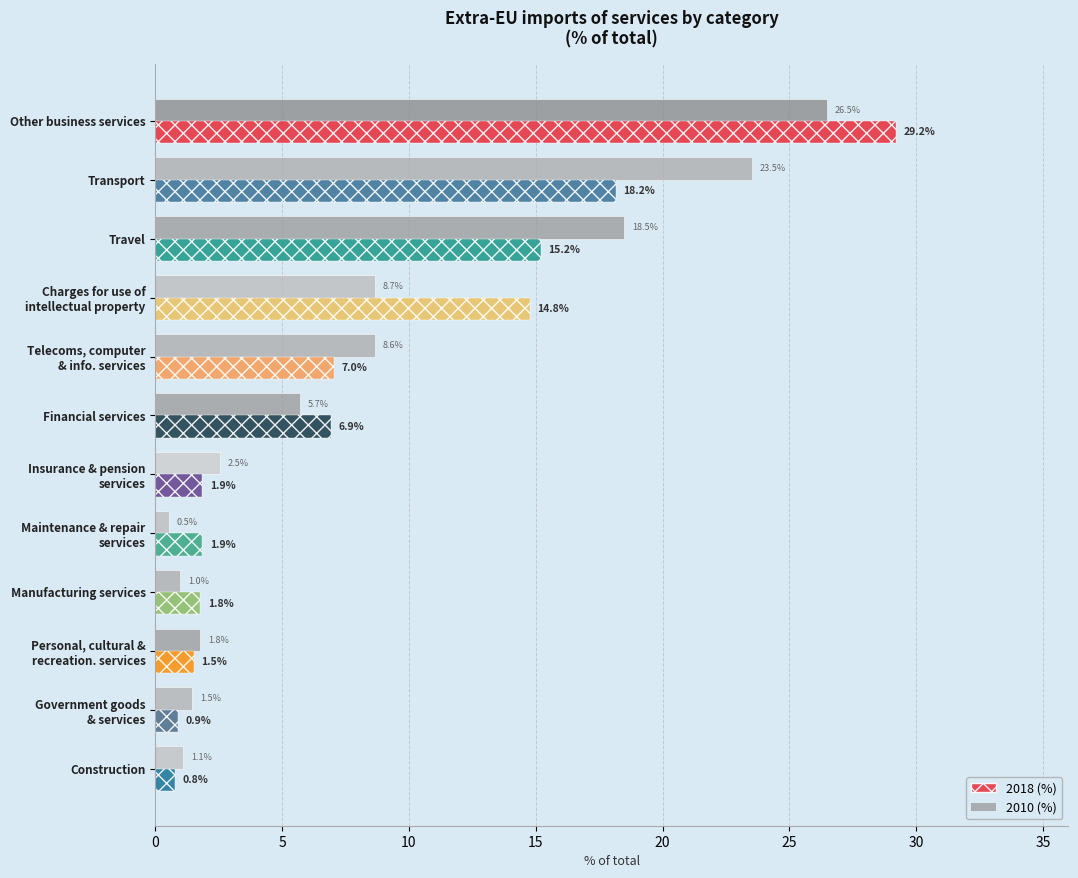

What is the average value of the 2018 (%) series?

8.3